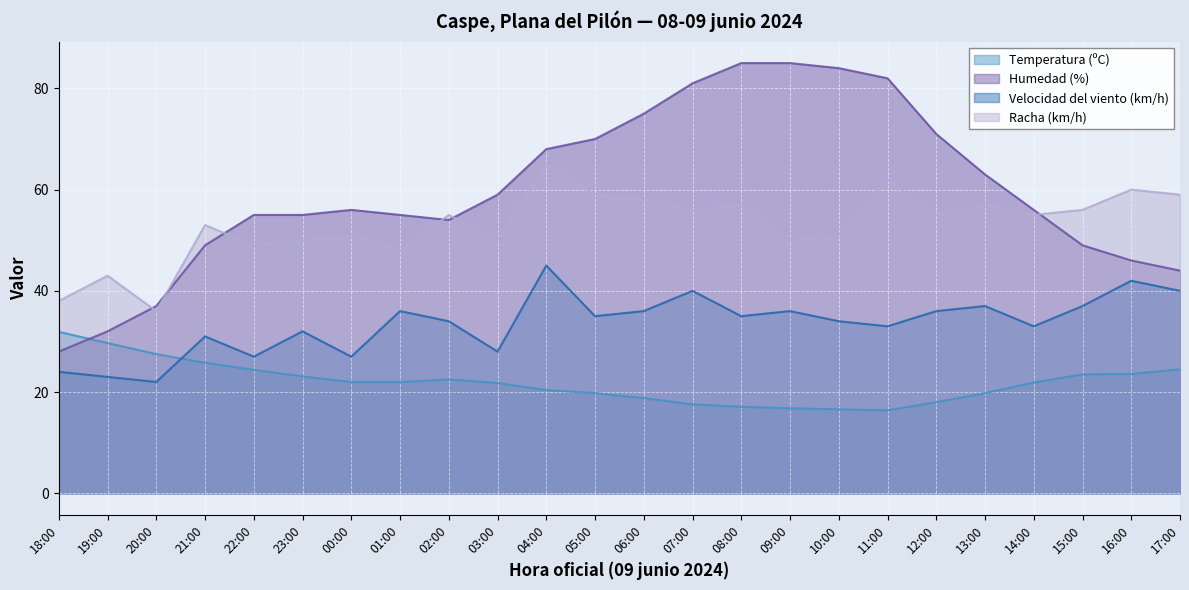

True or false: Temperatura (ºC) has a value of 18.0 at 12:00.

True